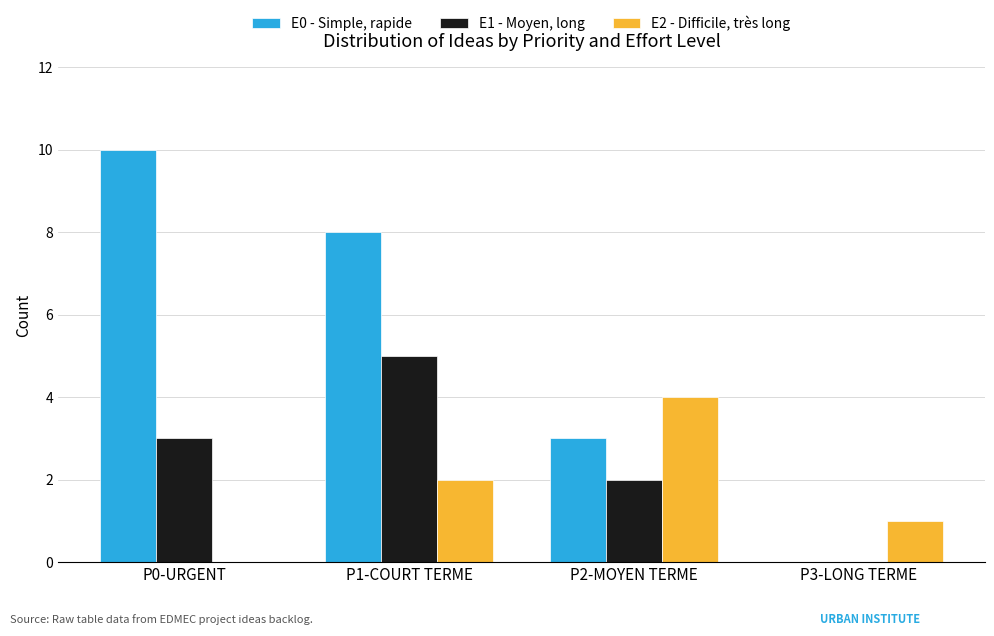

What is the sum of all E2 - Difficile, très long values?

7